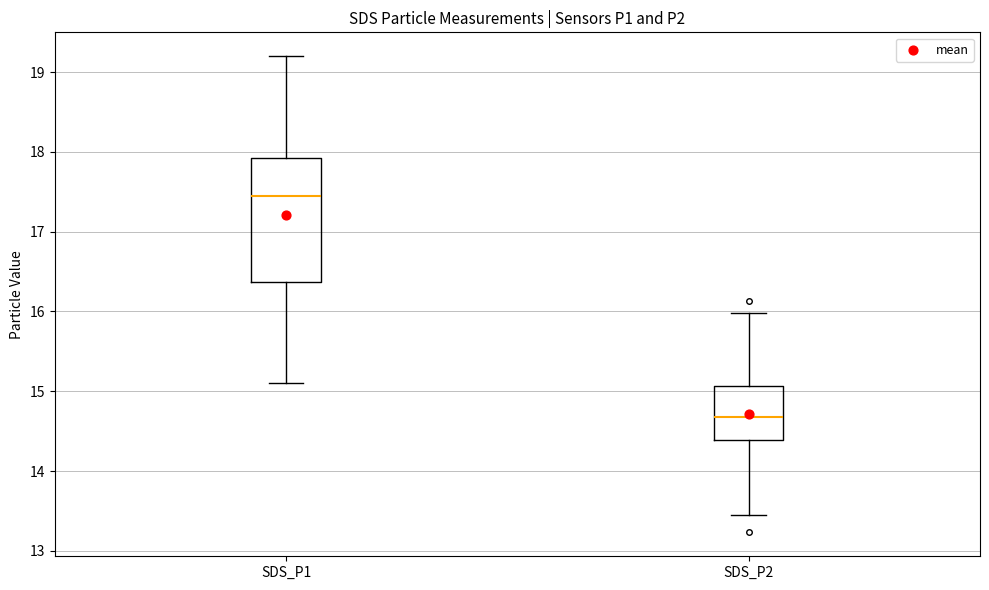

Where does the lower whisker of the box for SDS_P1 end on the y-axis? The values are not printed on the chart, so give them approximately, as read against the axis.

15.1